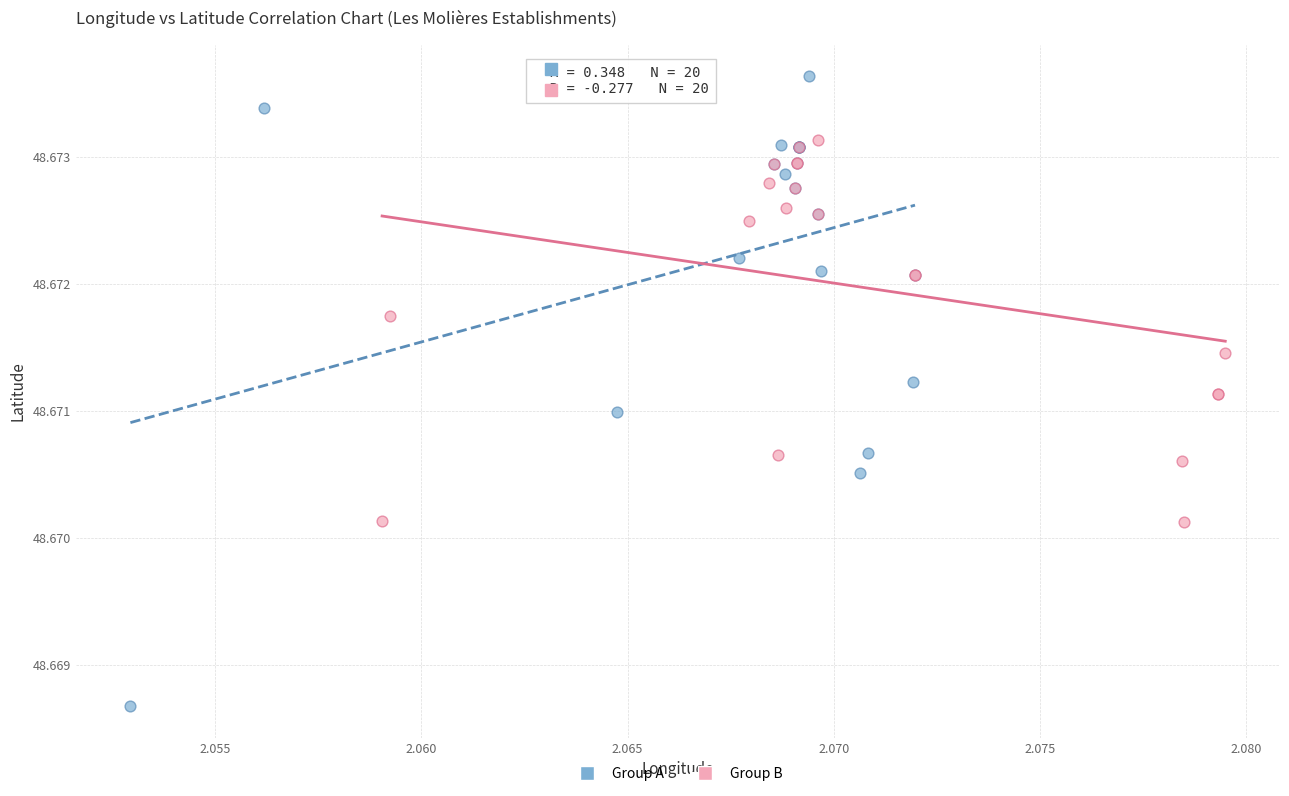

Which series has the widest spread of Y values?

Group A